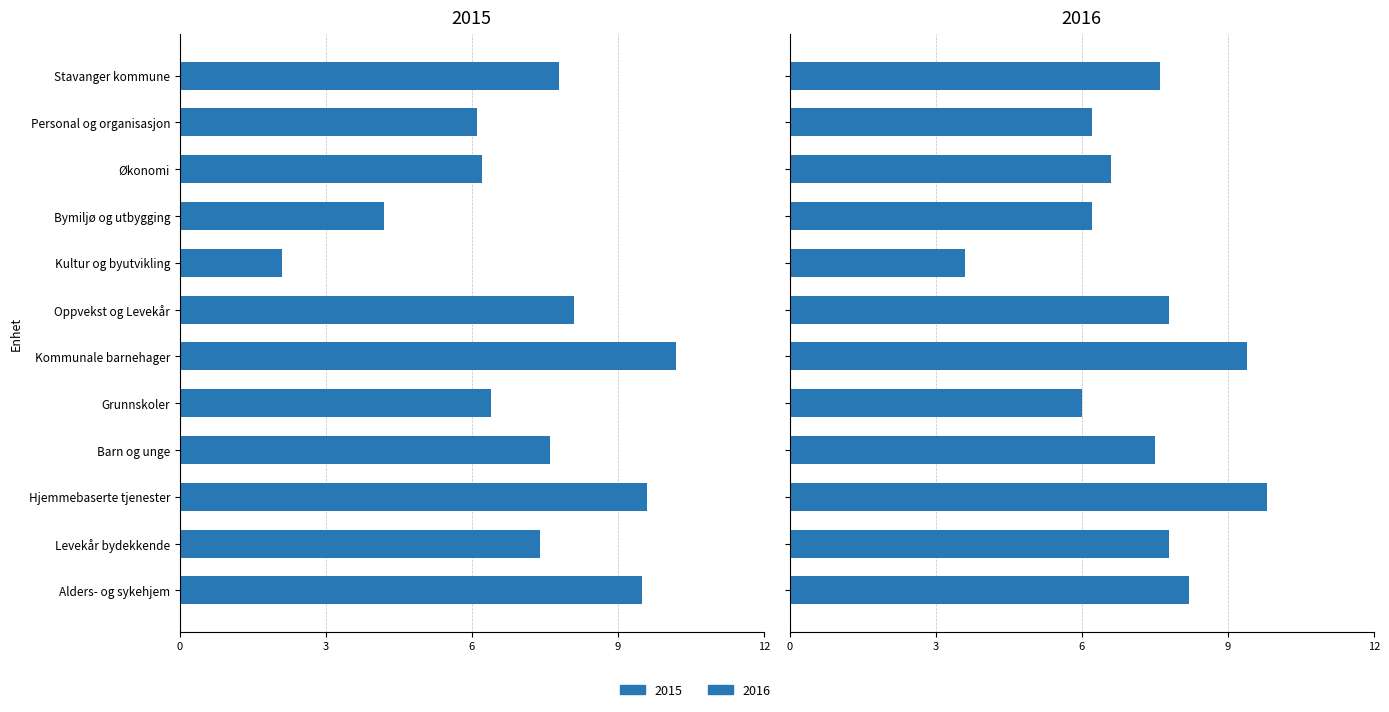

What is the value of the 2016 bar at the 3rd from the left?

6.6